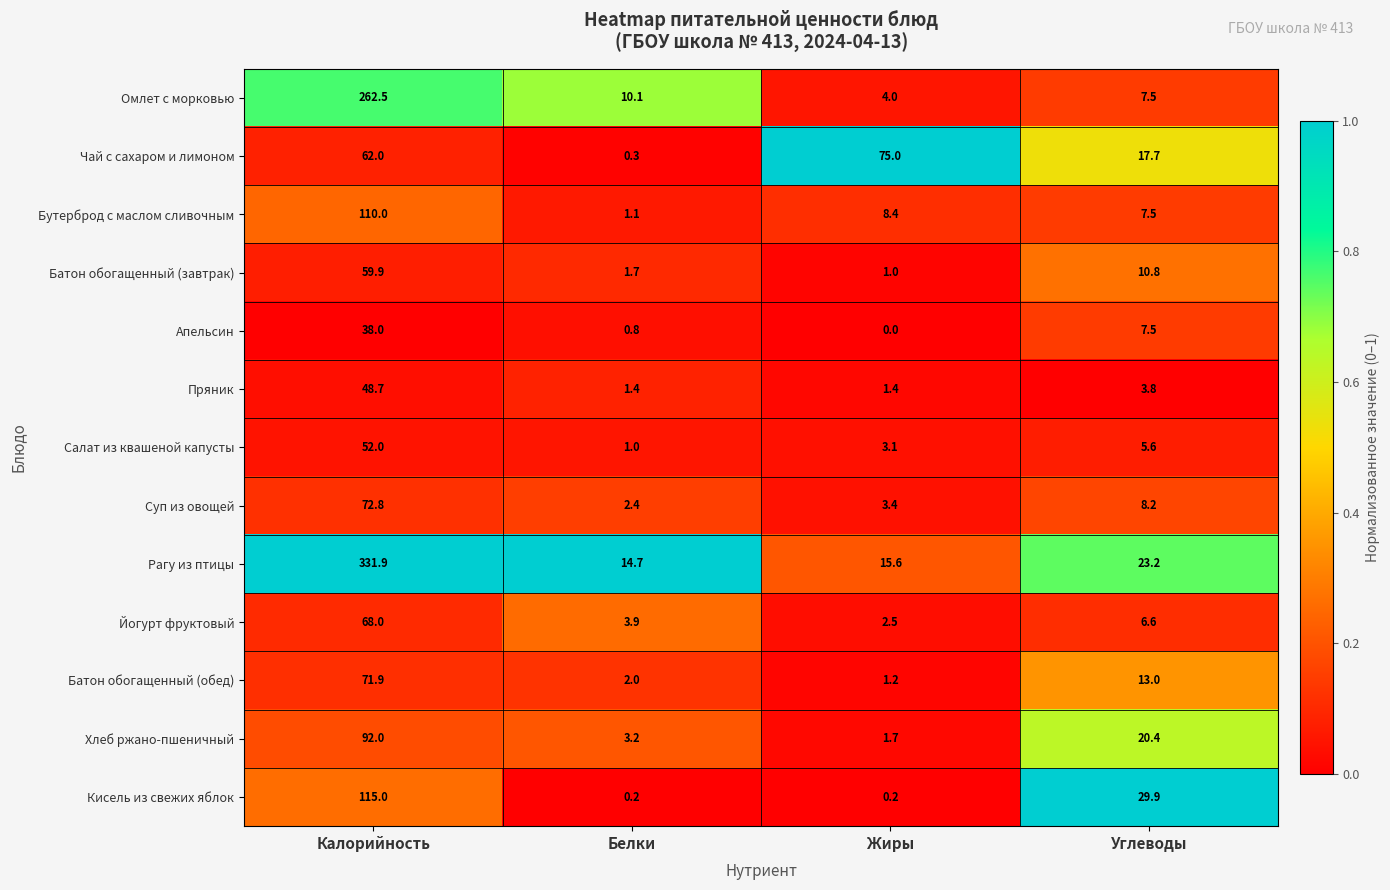

At which label is Батон обогащенный (обед) closest to 36?

Углеводы